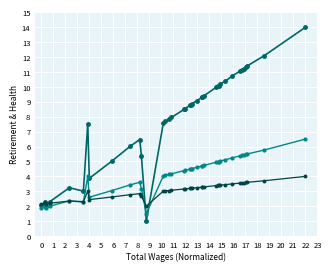

What is the greatest value displayed?

14.0